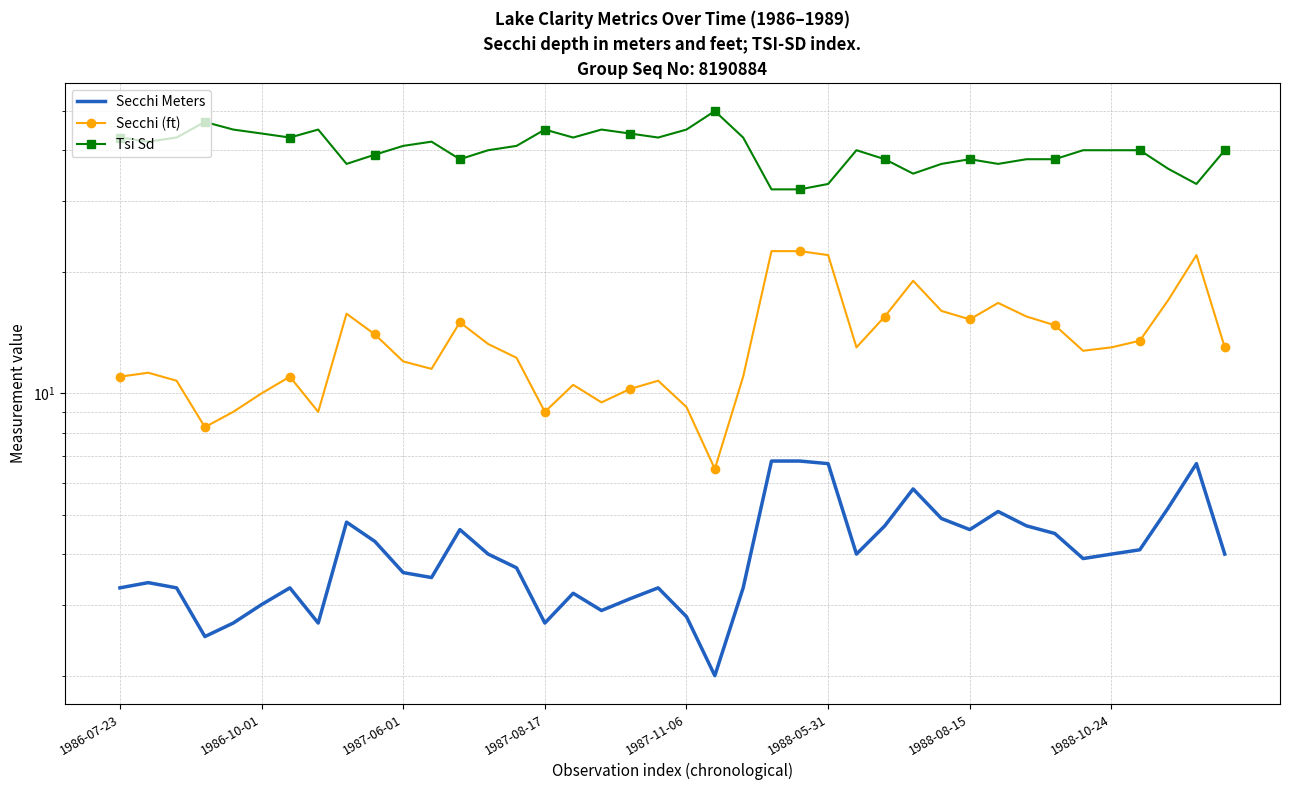

What is the label of the 9th point from the right?

31